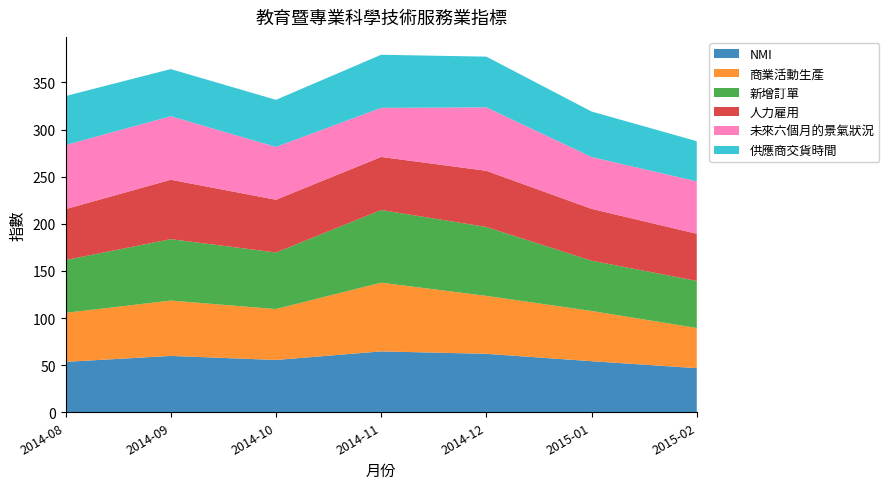

Reading right to left, list all the values displayed in this chart.

NMI: 2015-02=46.8	2015-01=54.2	2014-12=62.0	2014-11=64.6	2014-10=55.5	2014-09=59.8	2014-08=53.5
商業活動生產: 2015-02=42.6	2015-01=53.3	2014-12=61.5	2014-11=72.9	2014-10=54.0	2014-09=58.7	2014-08=52.0
新增訂單: 2015-02=50.0	2015-01=53.3	2014-12=73.1	2014-11=77.1	2014-10=60.0	2014-09=65.2	2014-08=56.0
人力雇用: 2015-02=50.0	2015-01=55.0	2014-12=59.6	2014-11=56.3	2014-10=56.0	2014-09=63.0	2014-08=54.0
未來六個月的景氣狀況: 2015-02=55.6	2015-01=55.0	2014-12=67.3	2014-11=52.1	2014-10=56.0	2014-09=67.4	2014-08=68.0
供應商交貨時間: 2015-02=42.6	2015-01=48.3	2014-12=53.8	2014-11=56.3	2014-10=50.0	2014-09=50.0	2014-08=52.0